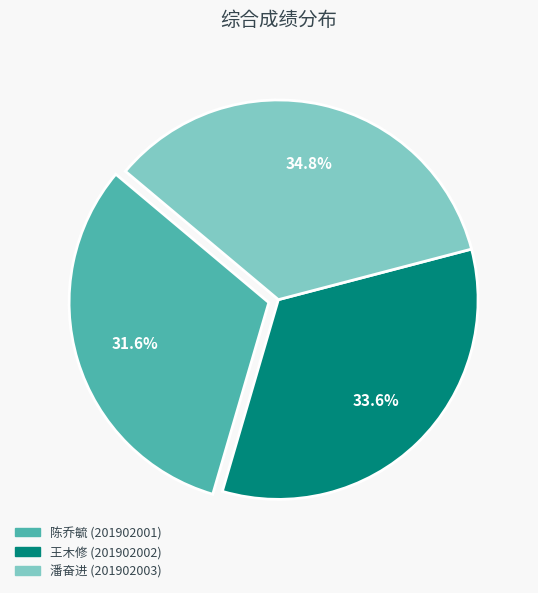

What percentage is the 王木修 (201902002) slice, to the nearest percent?

34%